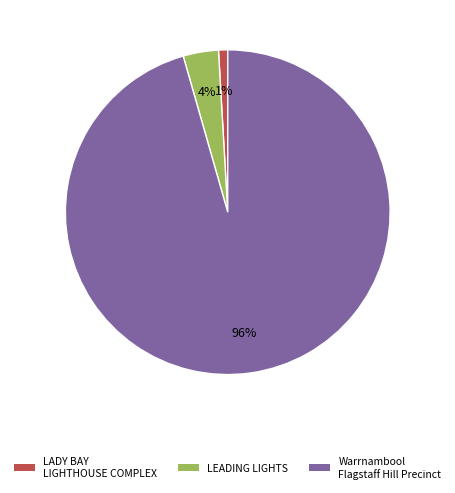

Which category has the smallest portion of the pie?

LADY BAY LIGHTHOUSE COMPLEX